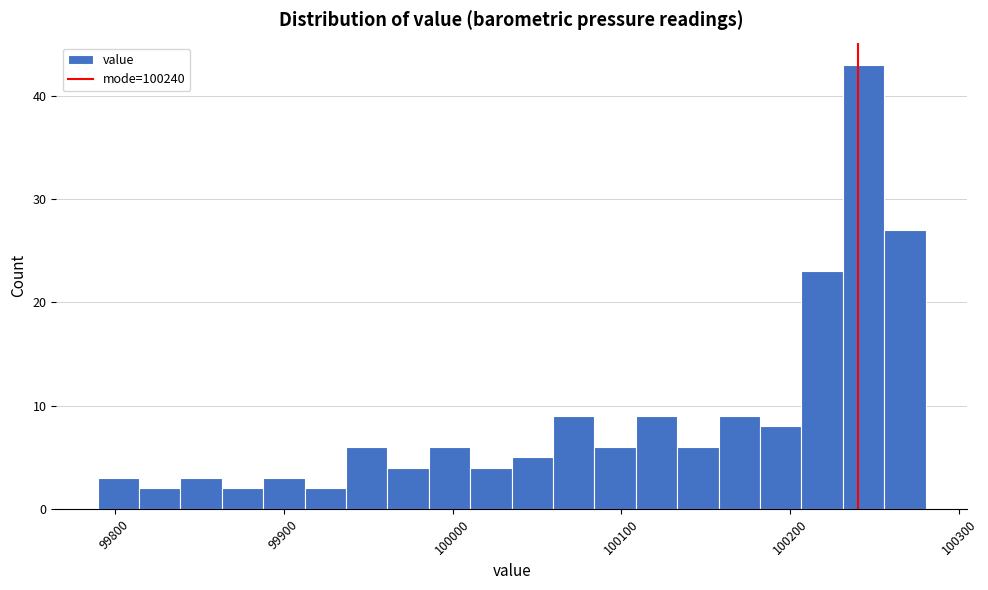

Read against the x-axis, roughly where is the centre of the tallest bar?

100240